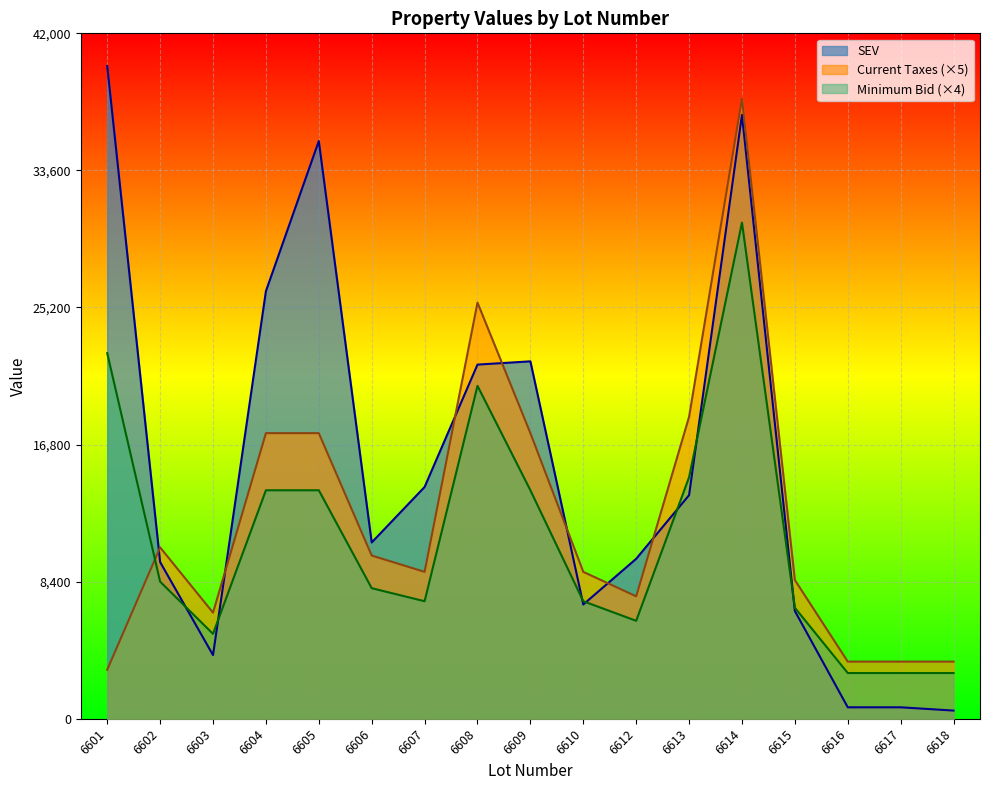

Between which two adjacent categories do Current Taxes and SEV first intersect?

6601 and 6602